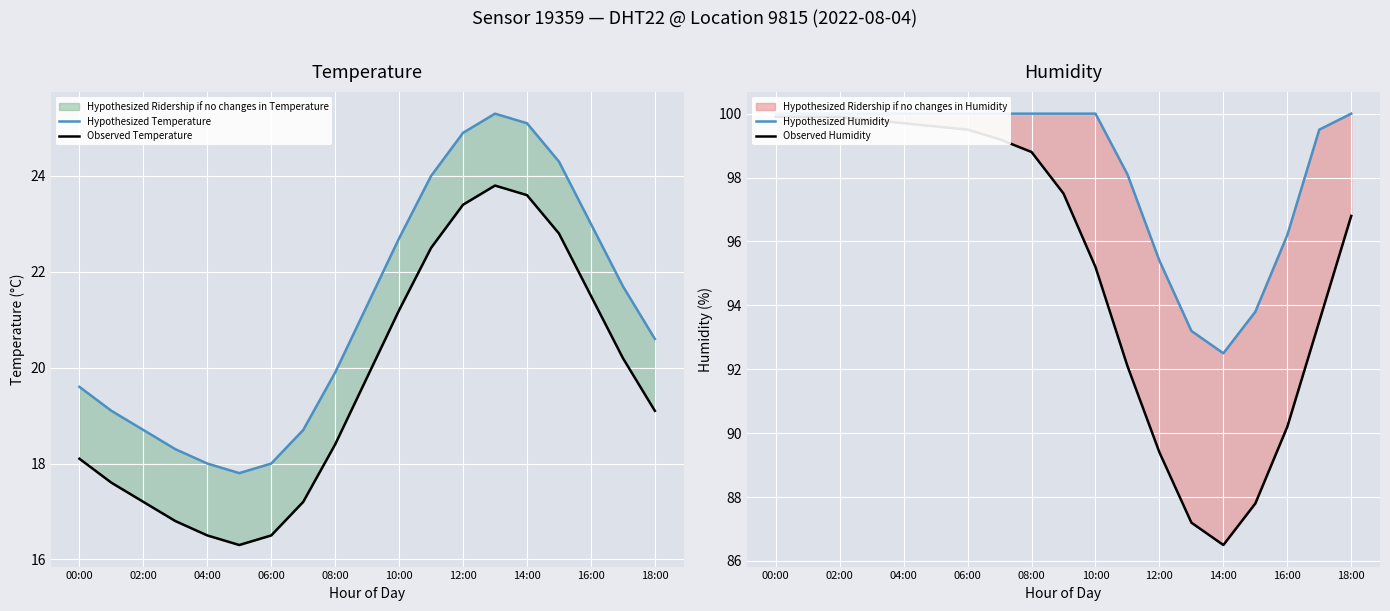

How many distinct data groups are displayed?

4